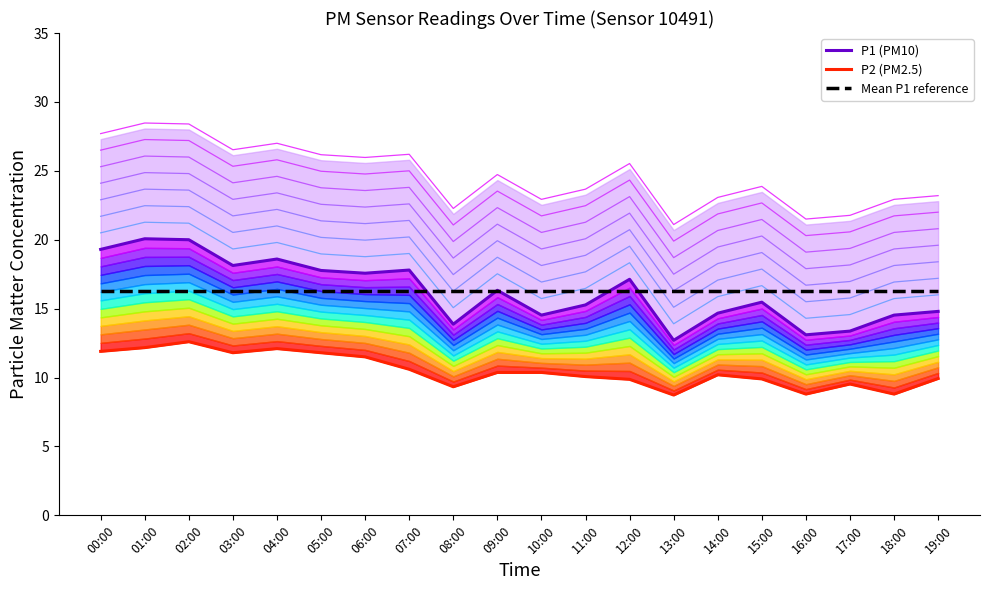

Reading left to right, transcribe all the data shown in this chart.

P1 (PM10): 19.3	20.1	20.0	18.1	18.6	17.8	17.6	17.8	13.9	16.3	14.5	15.3	17.1	12.7	14.7	15.5	13.1	13.4	14.5	14.8
P2 (PM2.5): 11.9	12.2	12.6	11.8	12.1	11.8	11.5	10.6	9.3	10.4	10.4	10.1	9.9	8.7	10.2	9.9	8.8	9.5	8.8	9.9
Mean P1 reference: 16.3	16.3	16.3	16.3	16.3	16.3	16.3	16.3	16.3	16.3	16.3	16.3	16.3	16.3	16.3	16.3	16.3	16.3	16.3	16.3